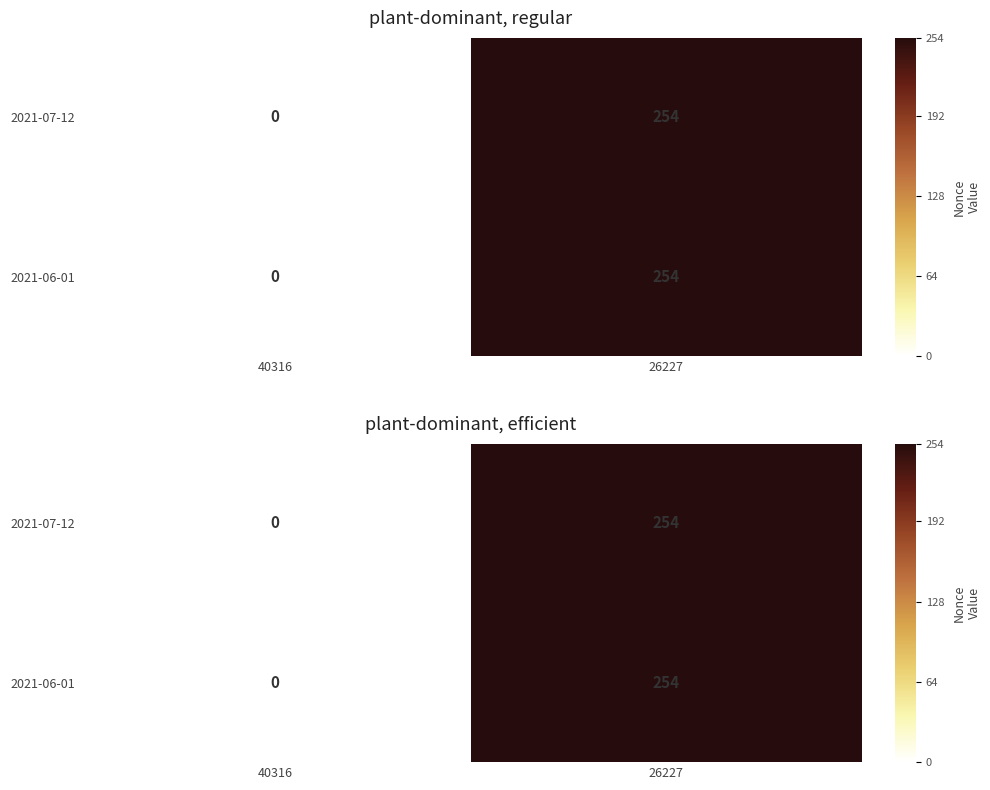

The 2021-06-01 series shows 254 at 26227. True or false?

True